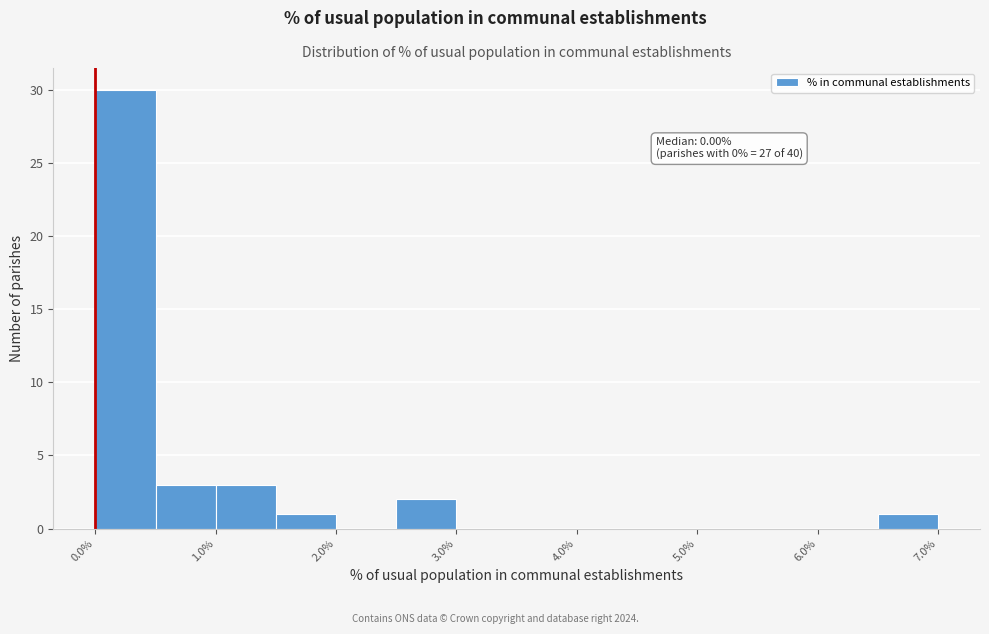

Over which range of the x-axis is the bar tallest?

0.0 to 0.5